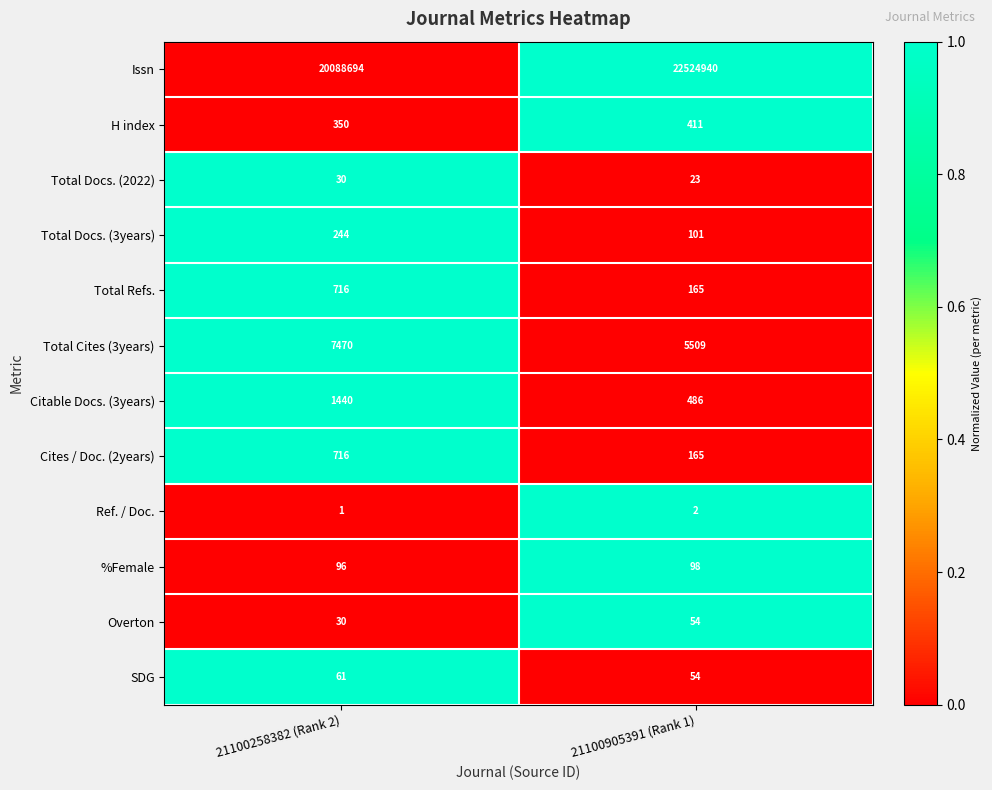

Reading left to right, list all the values displayed in this chart.

Issn: 21100258382 (Rank 2)=20088694	21100905391 (Rank 1)=22524940
H index: 21100258382 (Rank 2)=350	21100905391 (Rank 1)=411
Total Docs. (2022): 21100258382 (Rank 2)=30	21100905391 (Rank 1)=23
Total Docs. (3years): 21100258382 (Rank 2)=244	21100905391 (Rank 1)=101
Total Refs.: 21100258382 (Rank 2)=716	21100905391 (Rank 1)=165
Total Cites (3years): 21100258382 (Rank 2)=7470	21100905391 (Rank 1)=5509
Citable Docs. (3years): 21100258382 (Rank 2)=1440	21100905391 (Rank 1)=486
Cites / Doc. (2years): 21100258382 (Rank 2)=716	21100905391 (Rank 1)=165
Ref. / Doc.: 21100258382 (Rank 2)=1	21100905391 (Rank 1)=2
%Female: 21100258382 (Rank 2)=96	21100905391 (Rank 1)=98
Overton: 21100258382 (Rank 2)=30	21100905391 (Rank 1)=54
SDG: 21100258382 (Rank 2)=61	21100905391 (Rank 1)=54